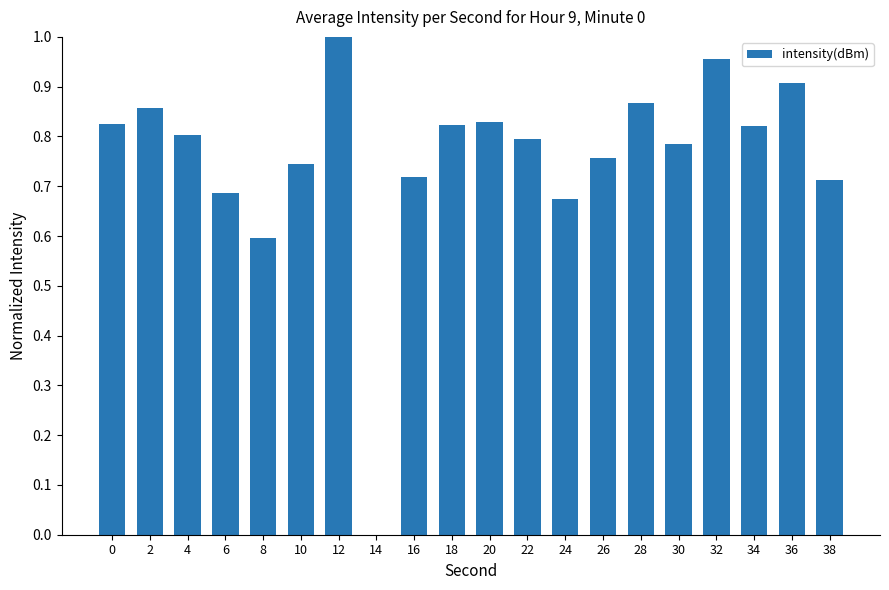

What is the change in value from 8 to 24?

+0.1